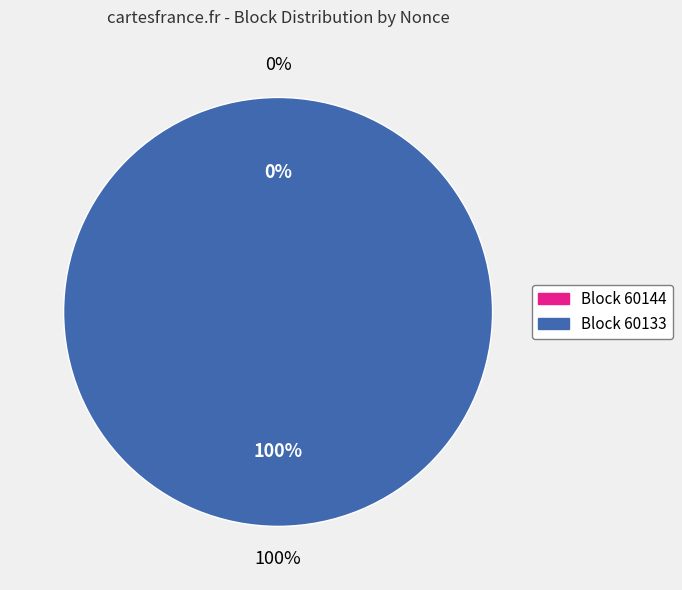

Count the number of slices in the pie.

2